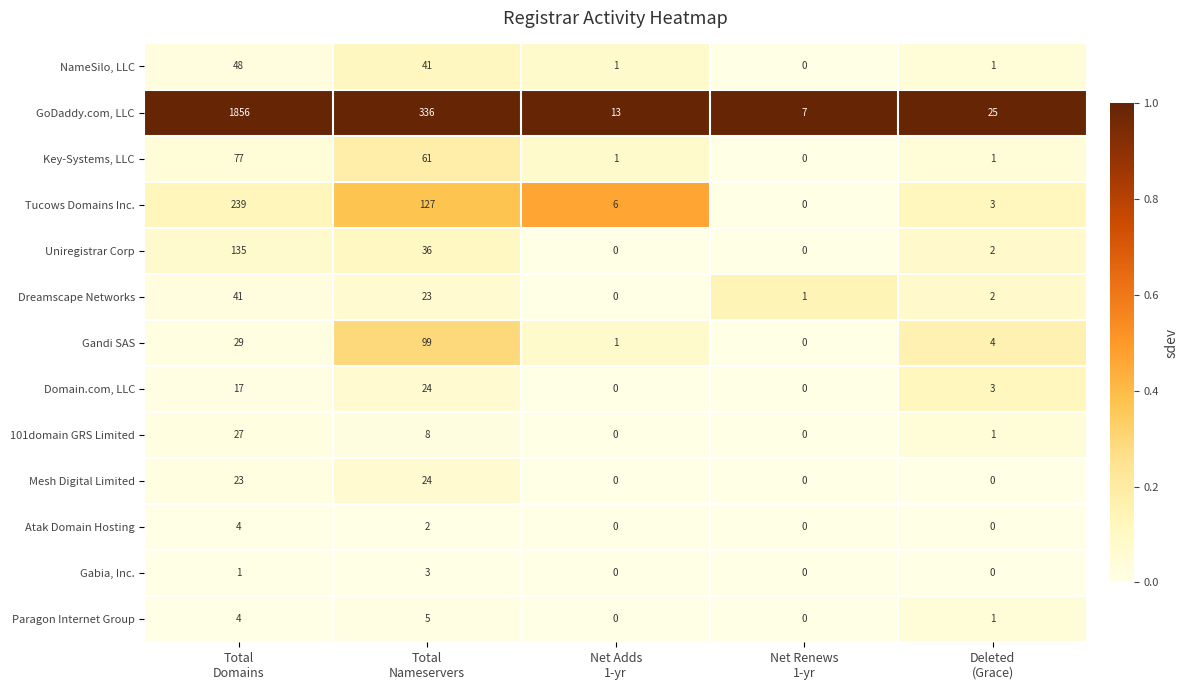

Which series has the largest total across all categories?

GoDaddy.com, LLC